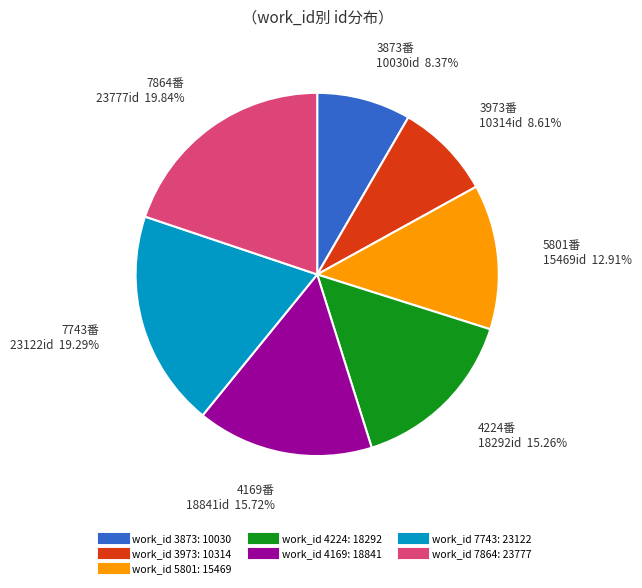

Is there a majority slice in this chart?

No